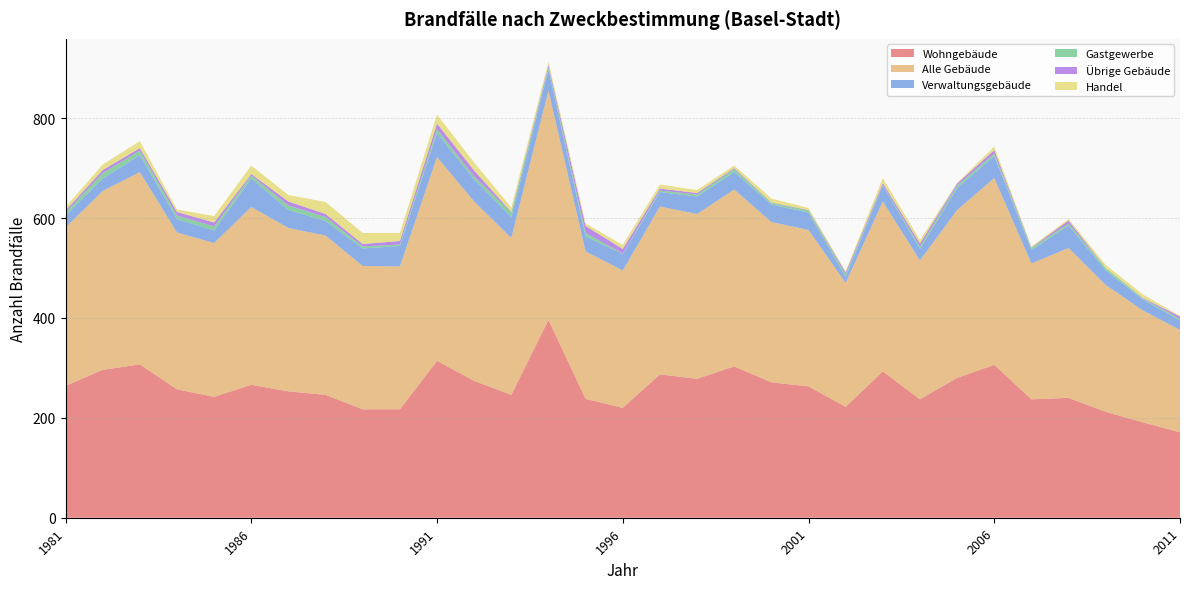

Reading left to right, transcribe all the data shown in this chart.

Wohngebäude: 1981=264	1982=296	1983=307	1984=257	1985=242	1986=266	1987=253	1988=246	1989=217	1990=217	1991=314	1992=274	1993=246	1994=396	1995=238	1996=220	1997=287	1998=278	1999=303	2000=271	2001=263	2002=222	2003=293	2004=237	2005=280	2006=306	2007=237	2008=240	2009=212	2010=191	2011=171
Alle Gebäude: 1981=317	1982=358	1983=385	1984=314	1985=308	1986=356	1987=327	1988=319	1989=287	1990=286	1991=408	1992=359	1993=314	1994=459	1995=295	1996=275	1997=336	1998=330	1999=354	2000=321	2001=313	2002=248	2003=340	2004=278	2005=336	2006=374	2007=272	2008=300	2009=254	2010=224	2011=205
Verwaltungsgebäude: 1981=24	1982=25	1983=34	1984=27	1985=25	1986=57	1987=36	1988=29	1989=35	1990=41	1991=48	1992=44	1993=42	1994=42	1995=30	1996=33	1997=29	1998=35	1999=35	2000=35	2001=35	2002=12	2003=32	2004=23	2005=44	2006=44	2007=27	2008=45	2009=29	2010=22	2011=19
Gastgewerbe: 1981=6	1982=11	1983=9	1984=7	1985=8	1986=6	1987=9	1988=8	1989=4	1990=3	1991=8	1992=6	1993=9	1994=4	1995=7	1996=1	1997=3	1998=4	1999=6	2000=3	2001=4	2002=5	2003=1	2004=5	2005=5	2006=5	2007=4	2008=4	2009=5	2010=2	2011=3
Übrige Gebäude: 1981=4	1982=6	1983=5	1984=7	1985=8	1986=3	1987=8	1988=6	1989=5	1990=7	1991=11	1992=12	1993=1	1994=5	1995=14	1996=9	1997=4	1998=3	1999=2	2000=1	2001=1	2002=4	2003=4	2004=6	2005=4	2006=7	2007=1	2008=6	2009=0	2010=1	2011=5
Handel: 1981=7	1982=11	1983=14	1984=5	1985=13	1986=17	1987=13	1988=24	1989=22	1990=16	1991=18	1992=16	1993=9	1994=7	1995=5	1996=8	1997=8	1998=6	1999=5	2000=8	2001=4	2002=2	2003=10	2004=7	2005=1	2006=7	2007=2	2008=3	2009=6	2010=7	2011=1